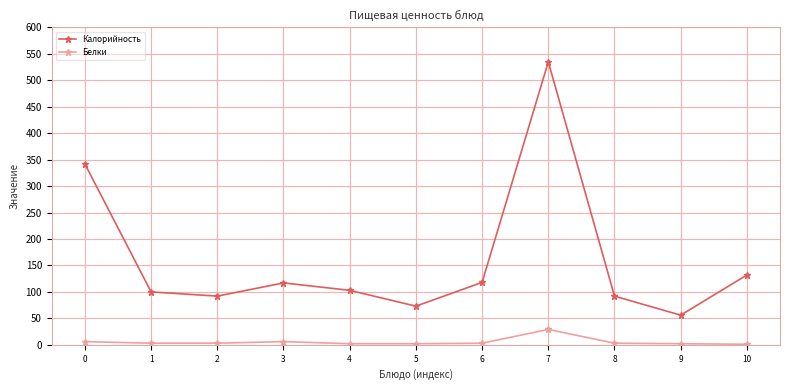

What is the value of the Калорийность point at the 2nd from the left?

100